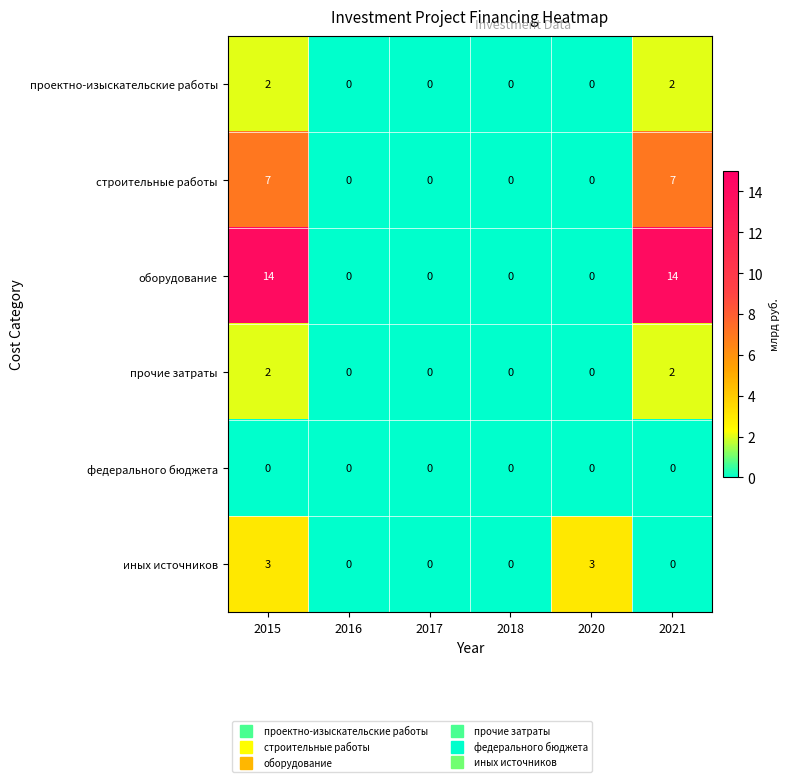

What is the maximum value shown in the chart?

14